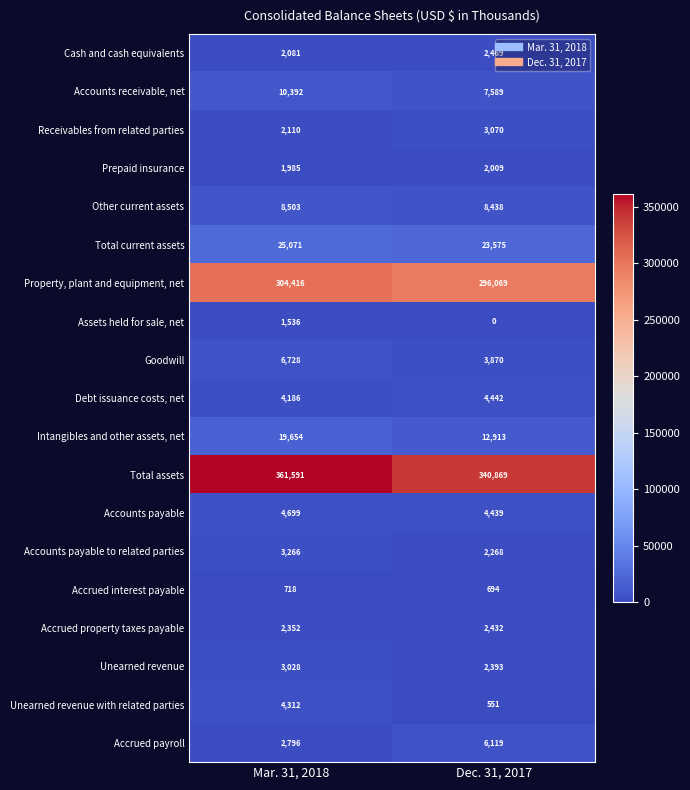

At how many categories does at least one series exceed 193800?

2